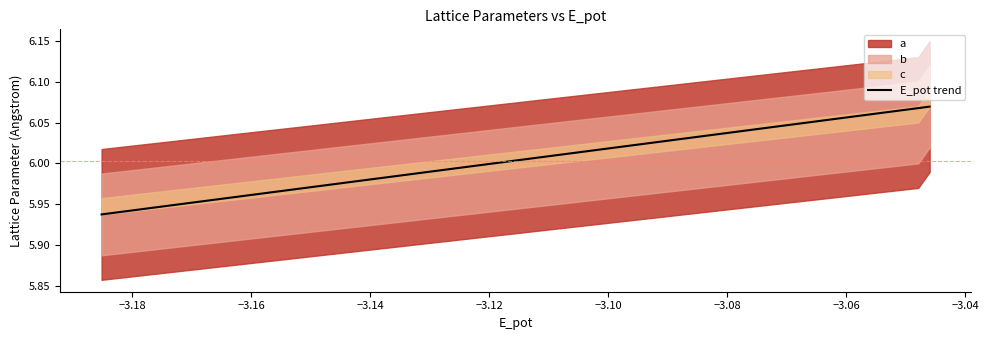

What is the value of the 1st point from the left?

5.9